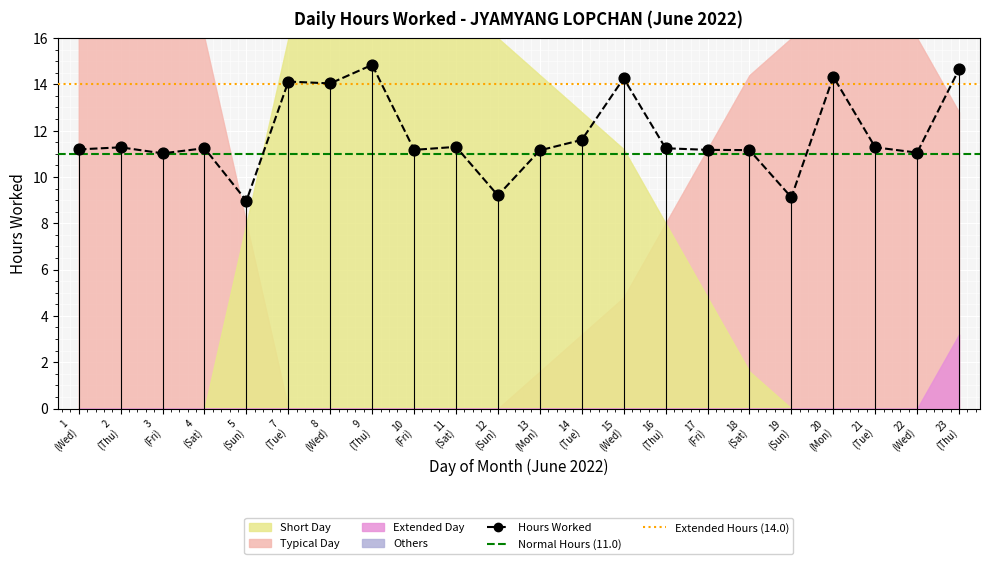

What is the ratio of the value at 15 (Wed) to the value at 18 (Sat)?

1.3